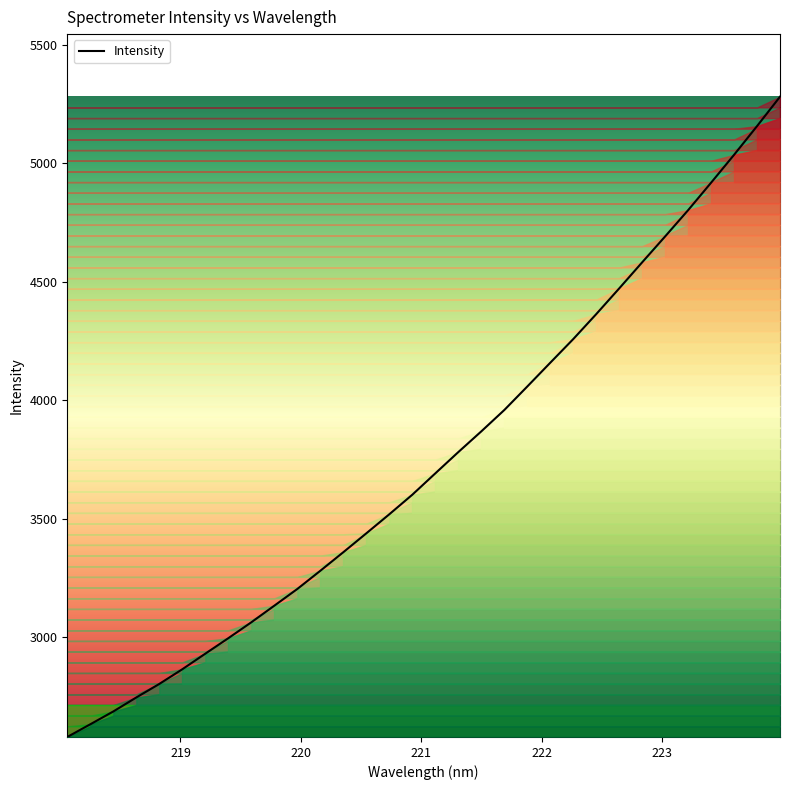

What is the difference between the maximum and minimum values?

2699.4